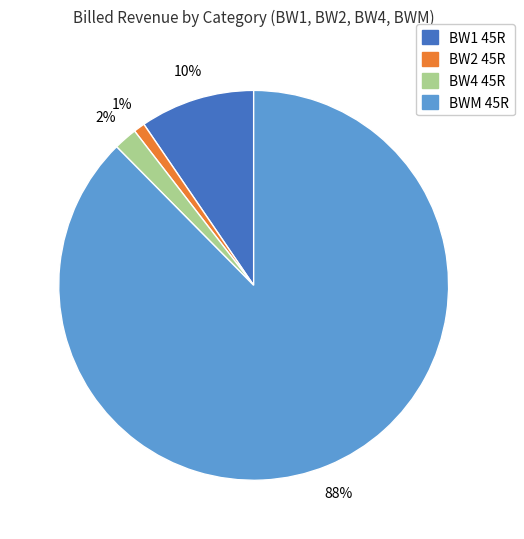

To the nearest percent, what is the average slice percentage?

25%